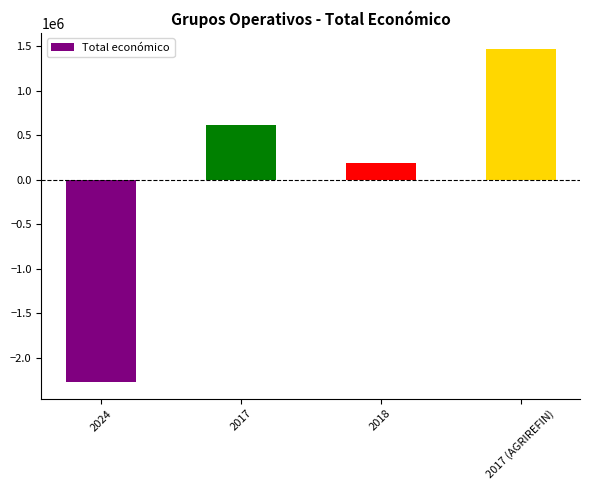

Which category has the lowest value across all series?

2024